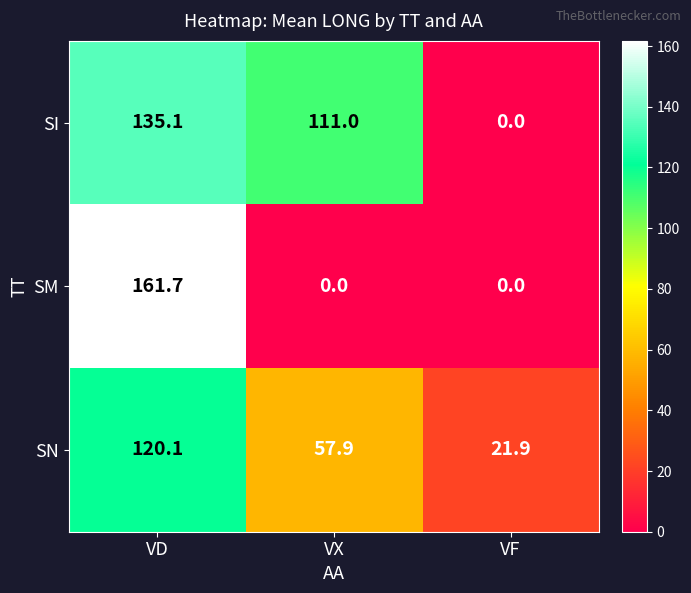

What is the sum of the SN values at VX and VF?

79.8